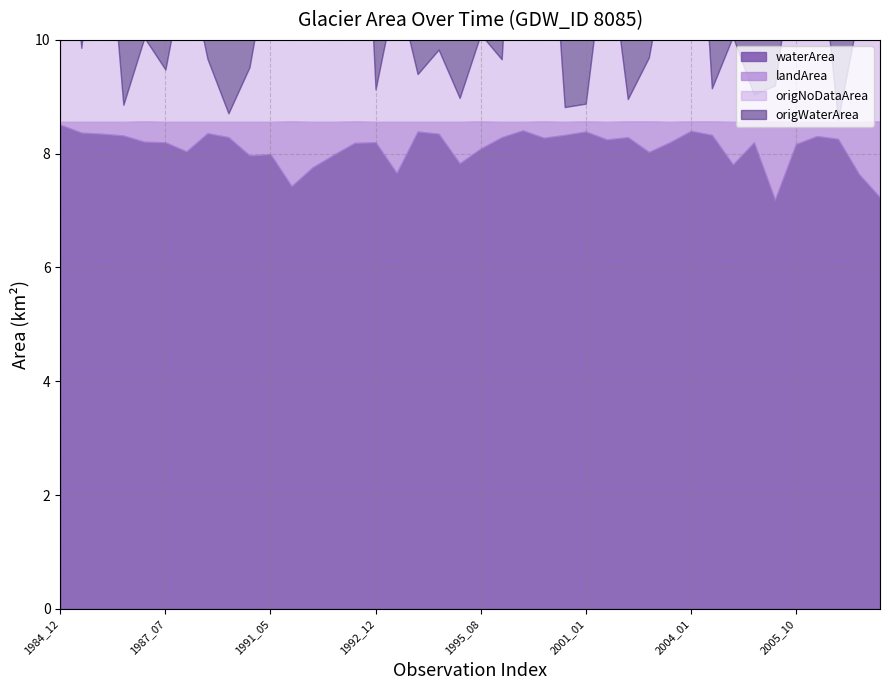

What is the total value across all series at 1997_01?

16.9